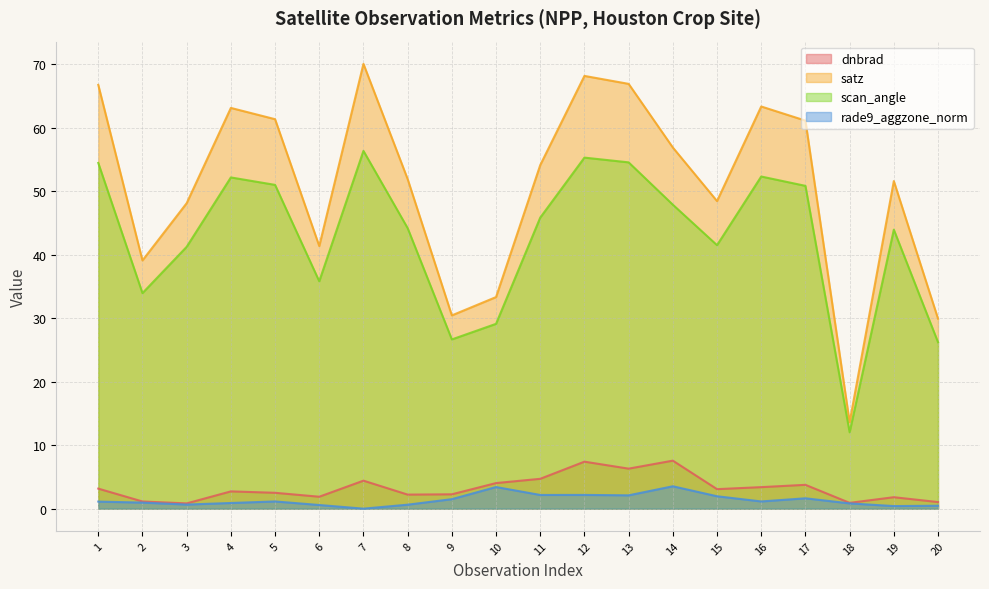

List the labels in order of scan_angle value, smallest first.

18, 20, 9, 10, 2, 6, 3, 15, 19, 8, 11, 14, 17, 5, 4, 16, 1, 13, 12, 7